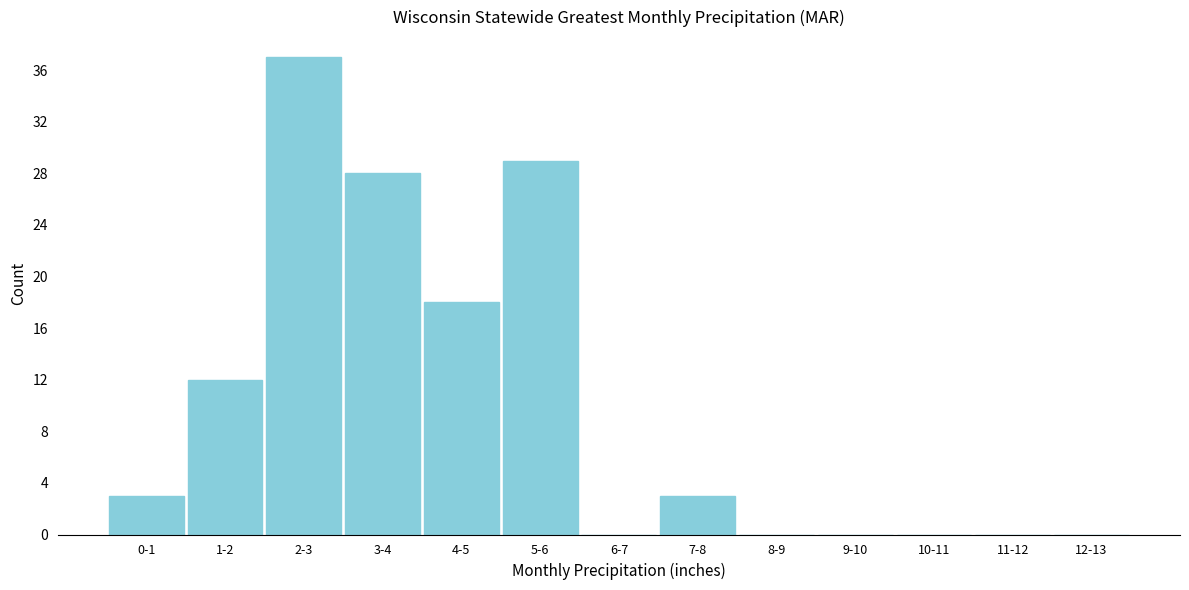

Reading right to left, list all the values displayed in this chart.

12-13=0	11-12=0	10-11=0	9-10=0	8-9=0	7-8=3	6-7=0	5-6=29	4-5=18	3-4=28	2-3=37	1-2=12	0-1=3